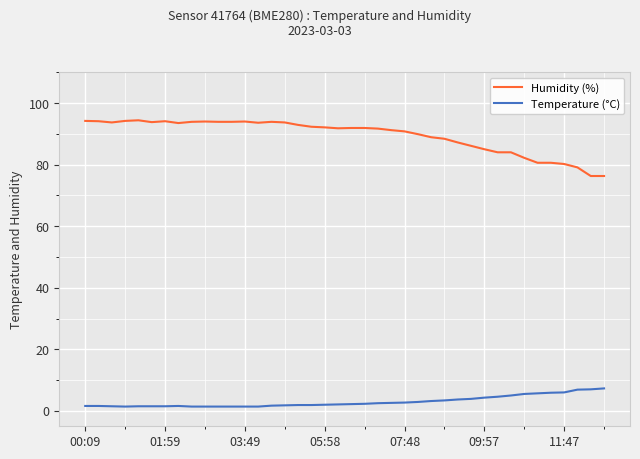

Which series has the largest total across all categories?

Humidity (%)